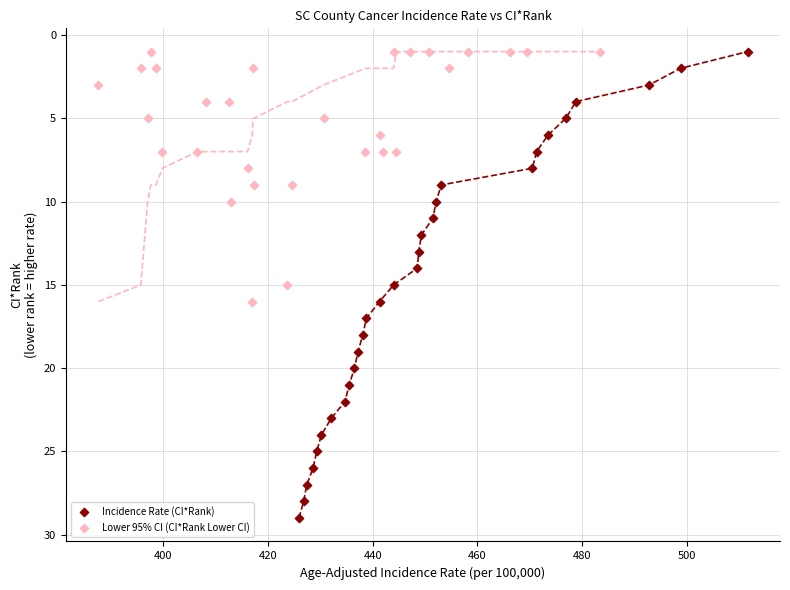

Which series reaches the maximum Y coordinate?

Incidence Rate (CI*Rank)